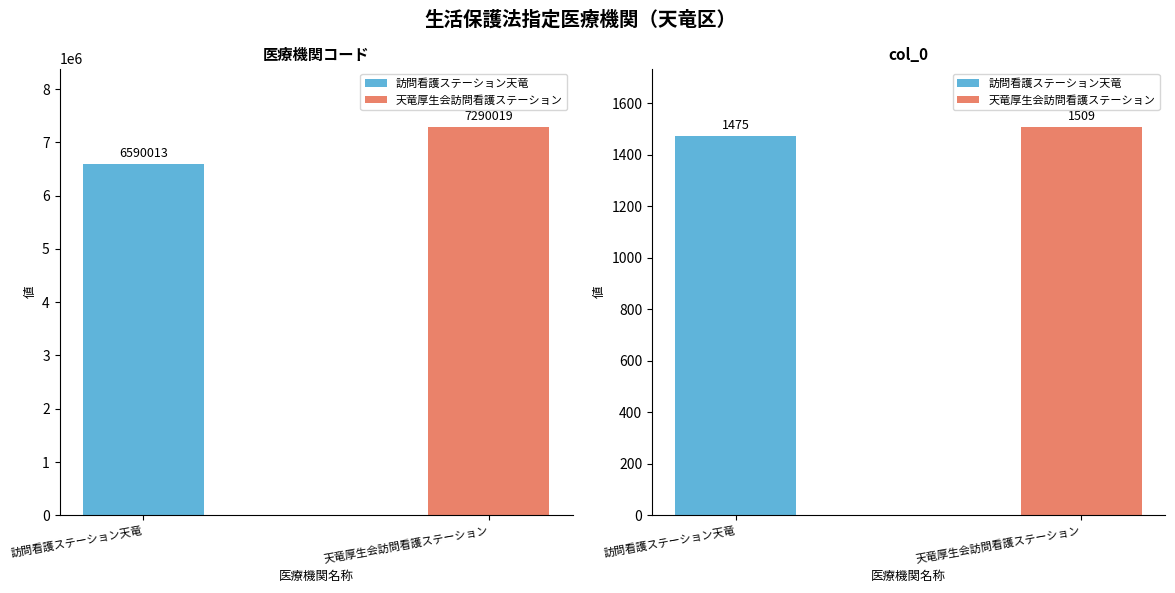

At 訪問看護ステーション天竜, list the series in order from smallest to largest.

col_0, 医療機関コード